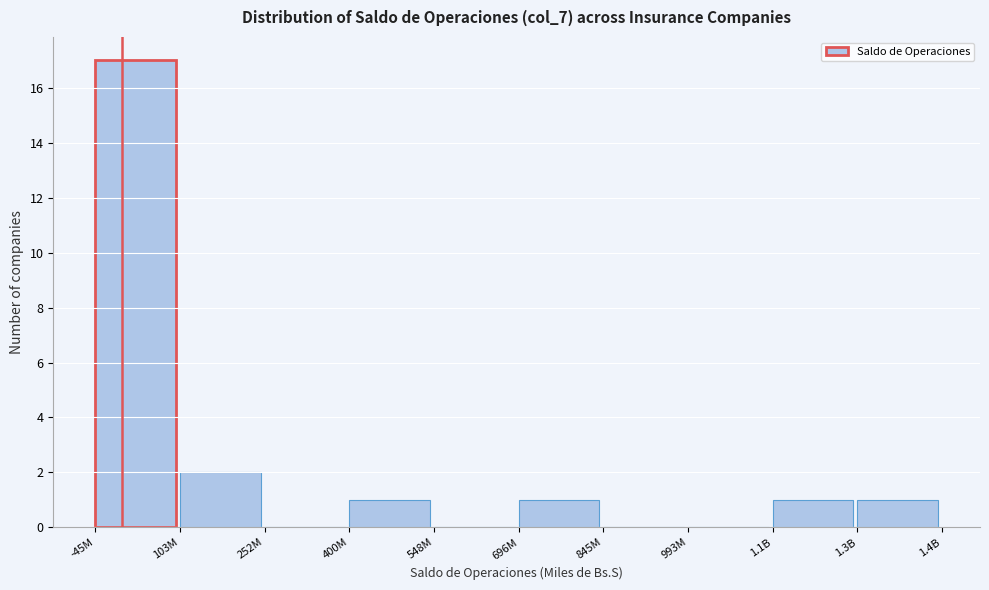

Reading left to right, list all the values displayed in this chart.

-45M=17	103M=2	252M=0	400M=1	548M=0	696M=1	845M=0	993M=0	1.1B=1	1.3B=1